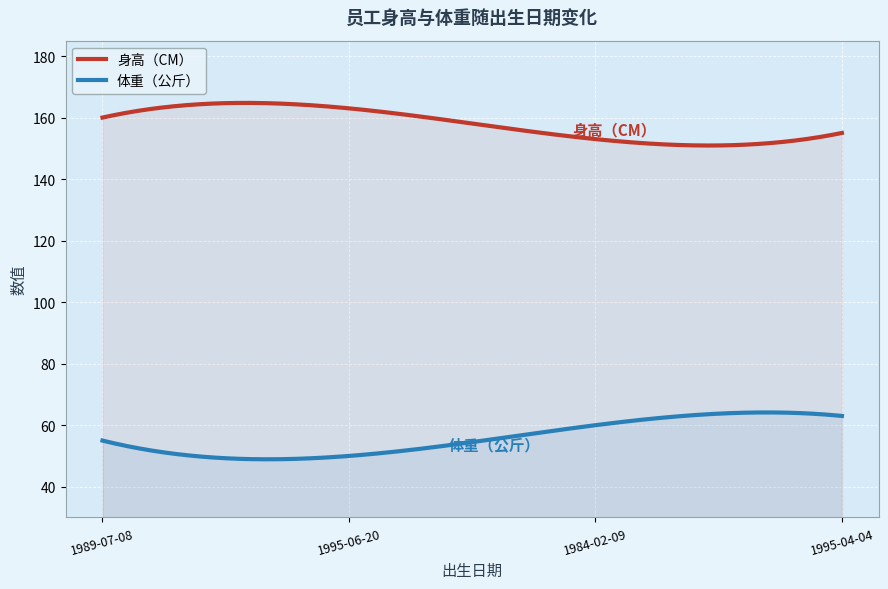

True or false: 体重（公斤） has a value of 55 at 1989-07-08.

True